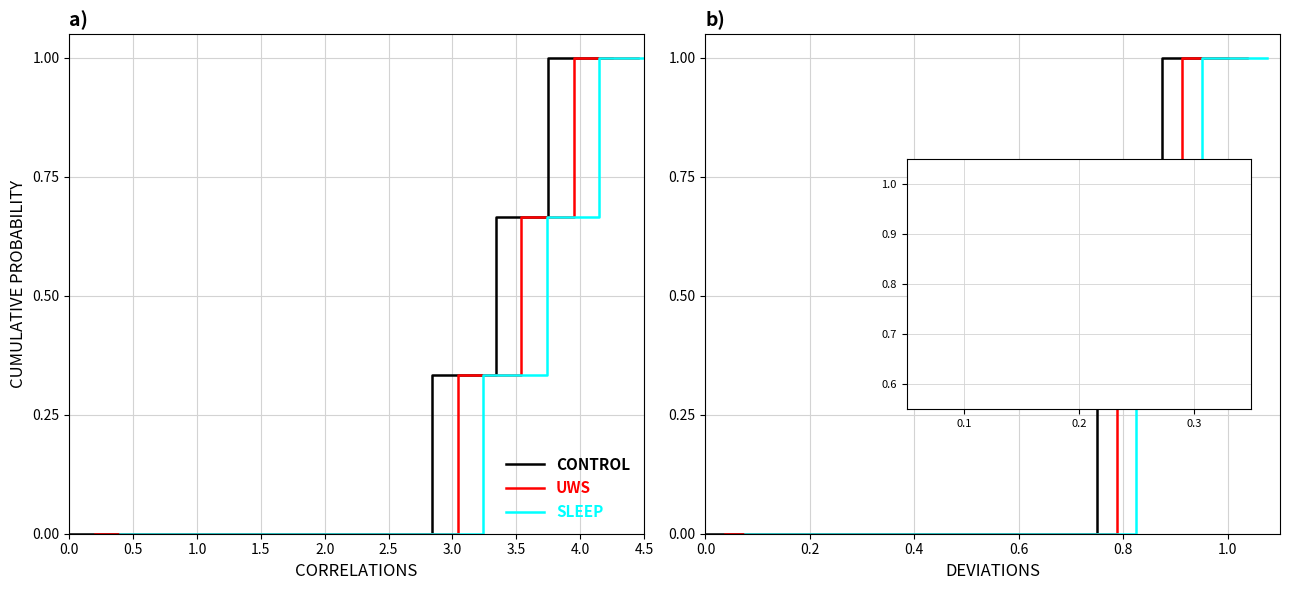

True or false: CONTROL has more than 2 interior local peaks.

False